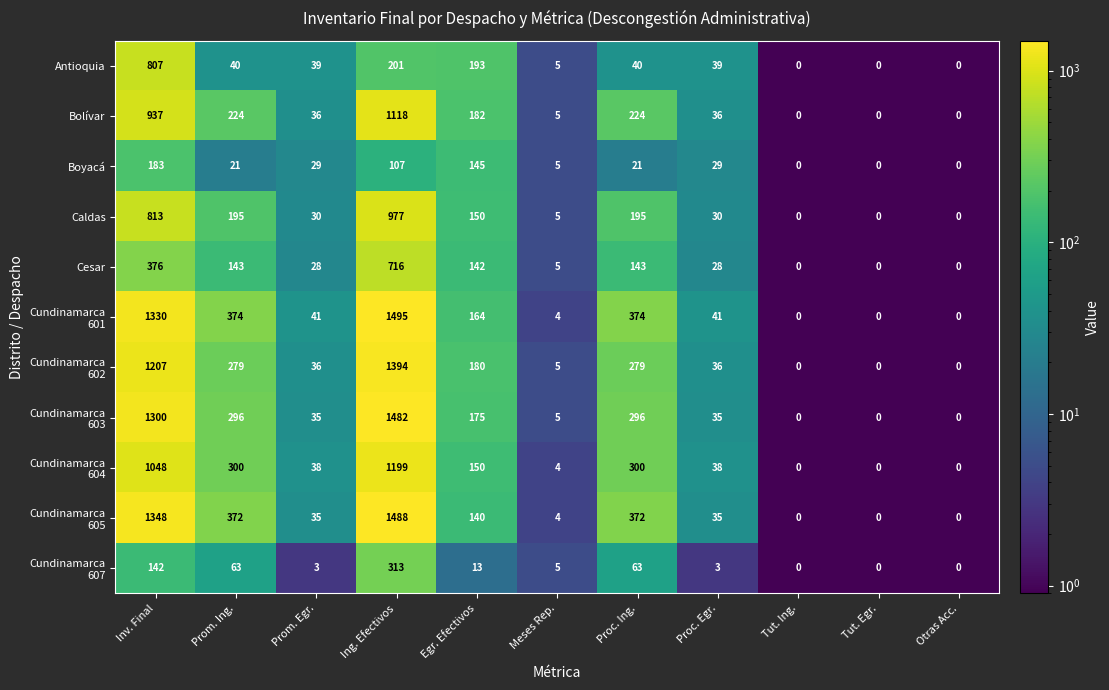

What is the greatest value displayed?

1495